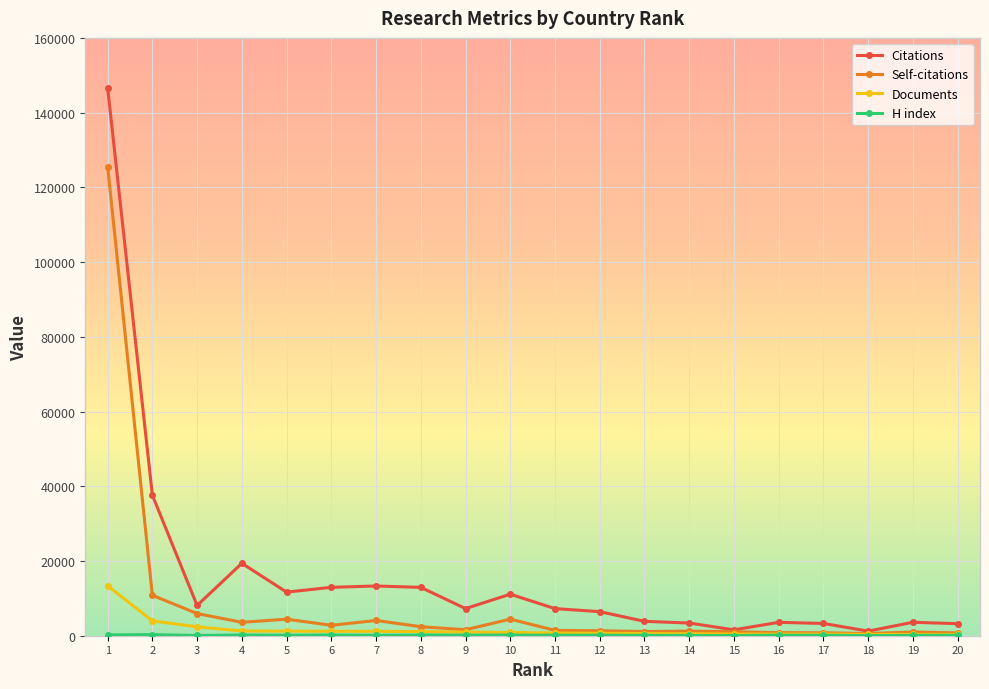

Which series has the largest total across all categories?

Citations